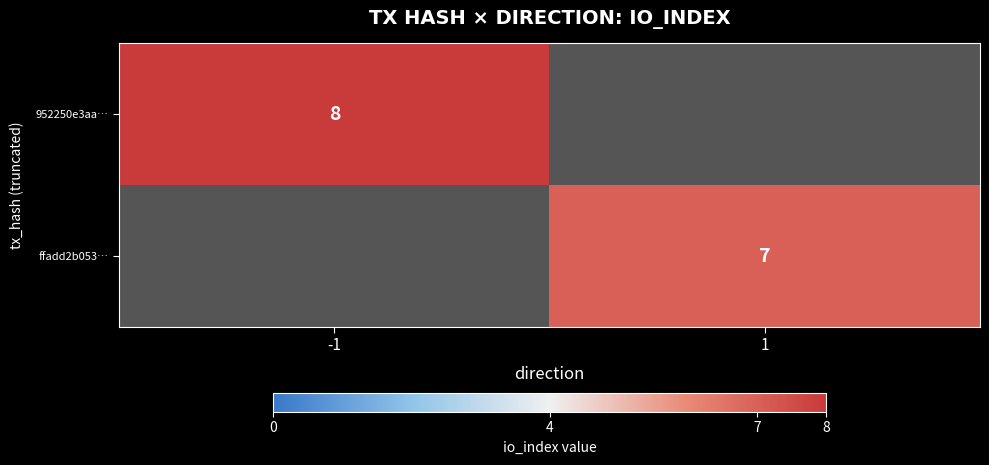

Is the value of ffadd2b053… at 1 greater than the value of 952250e3aa… at -1?

No